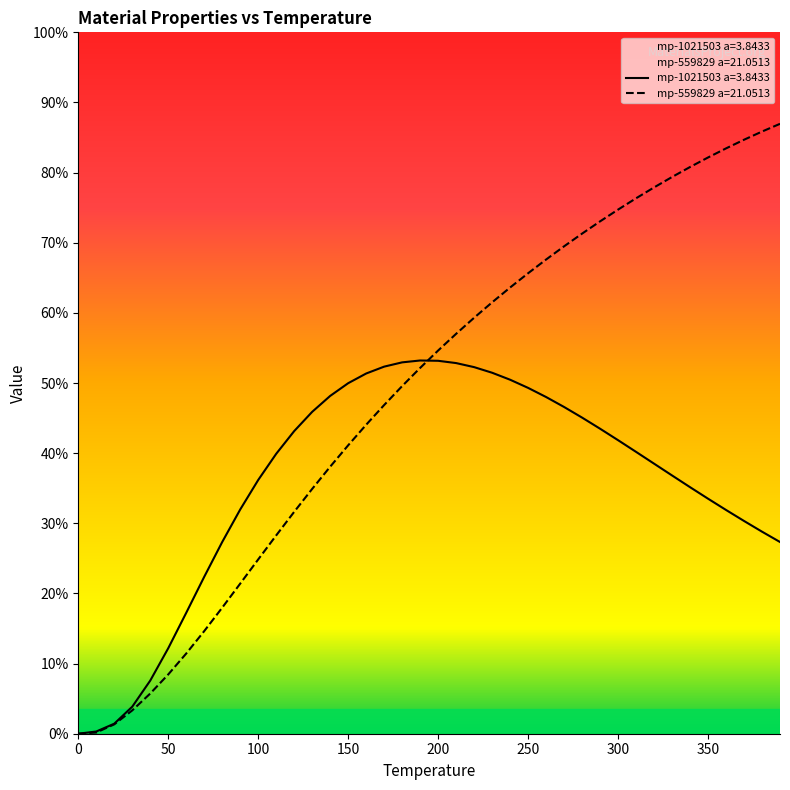

Does the chart display data point markers on the line(s)?

No